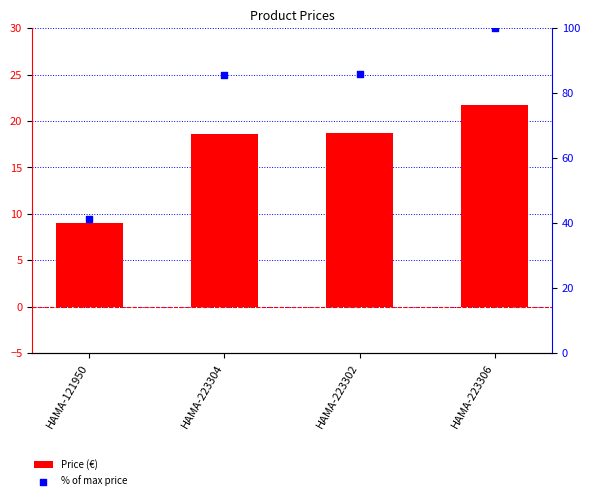

Which series has the largest Y range (max minus min)?

% of max price